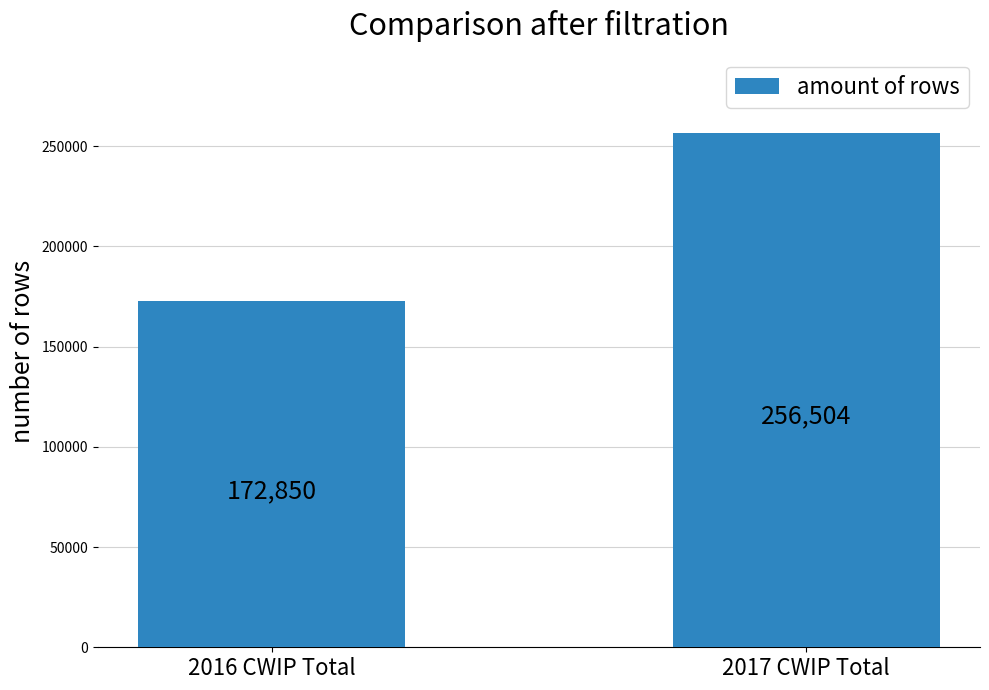

What is the label of the 1st bar from the right?

2017 CWIP Total